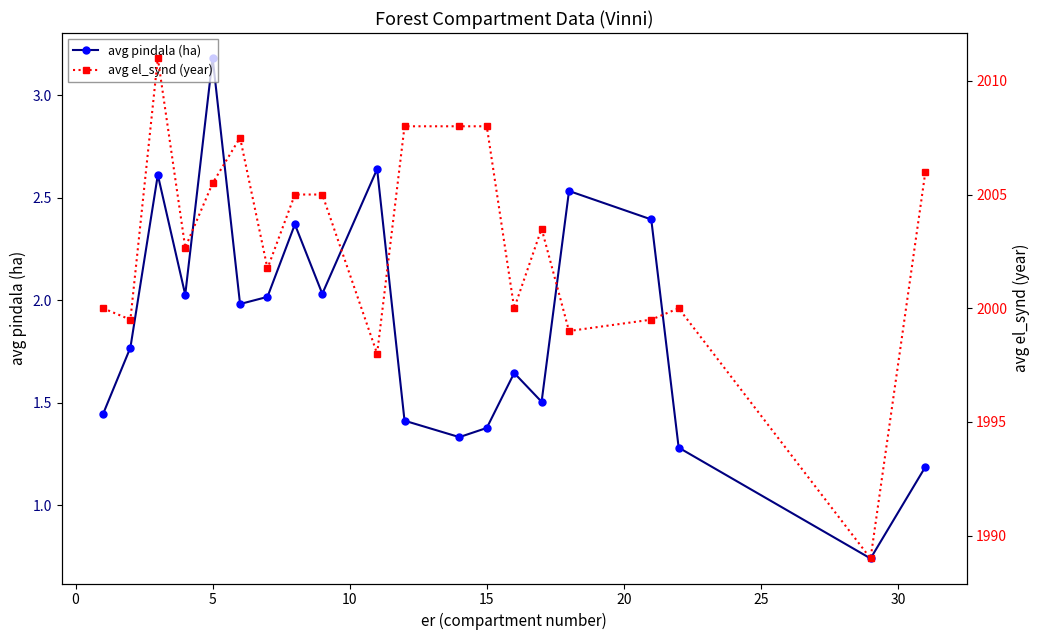

True or false: avg pindala (ha) has a value of 1.8 at 15.

False